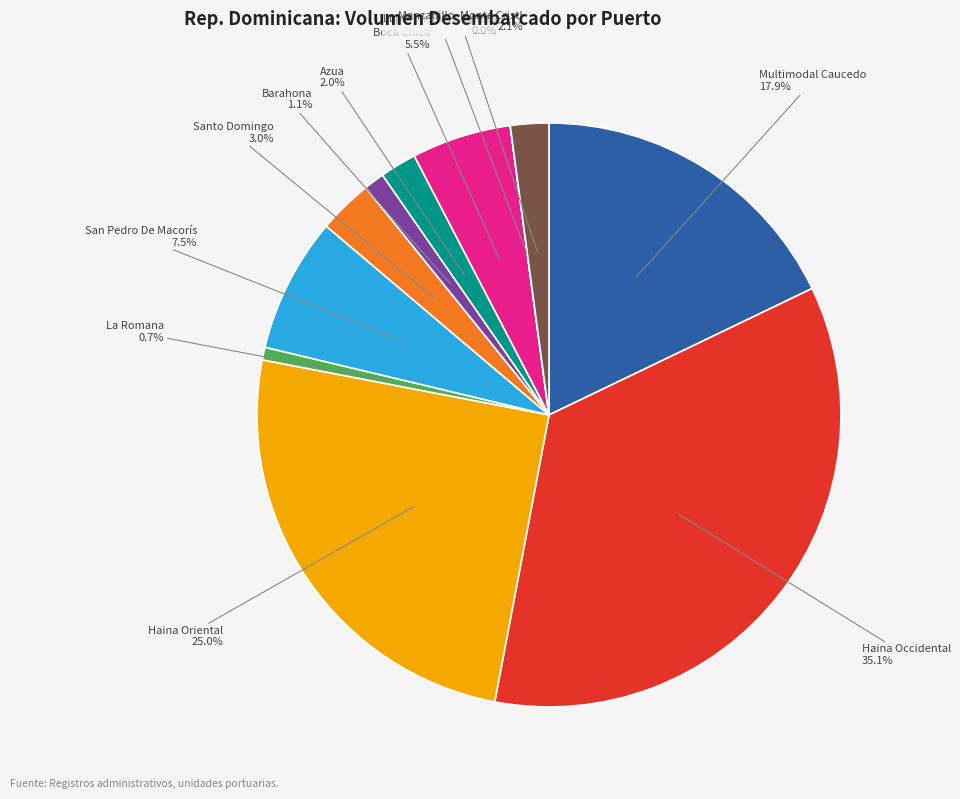

To the nearest percent, what portion does Barahona represent?

1%